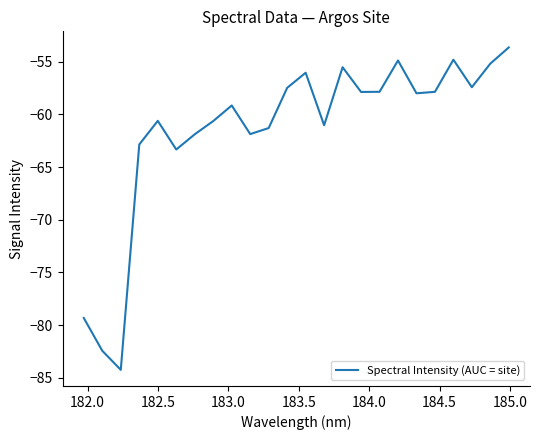

What is the average value?

-61.5